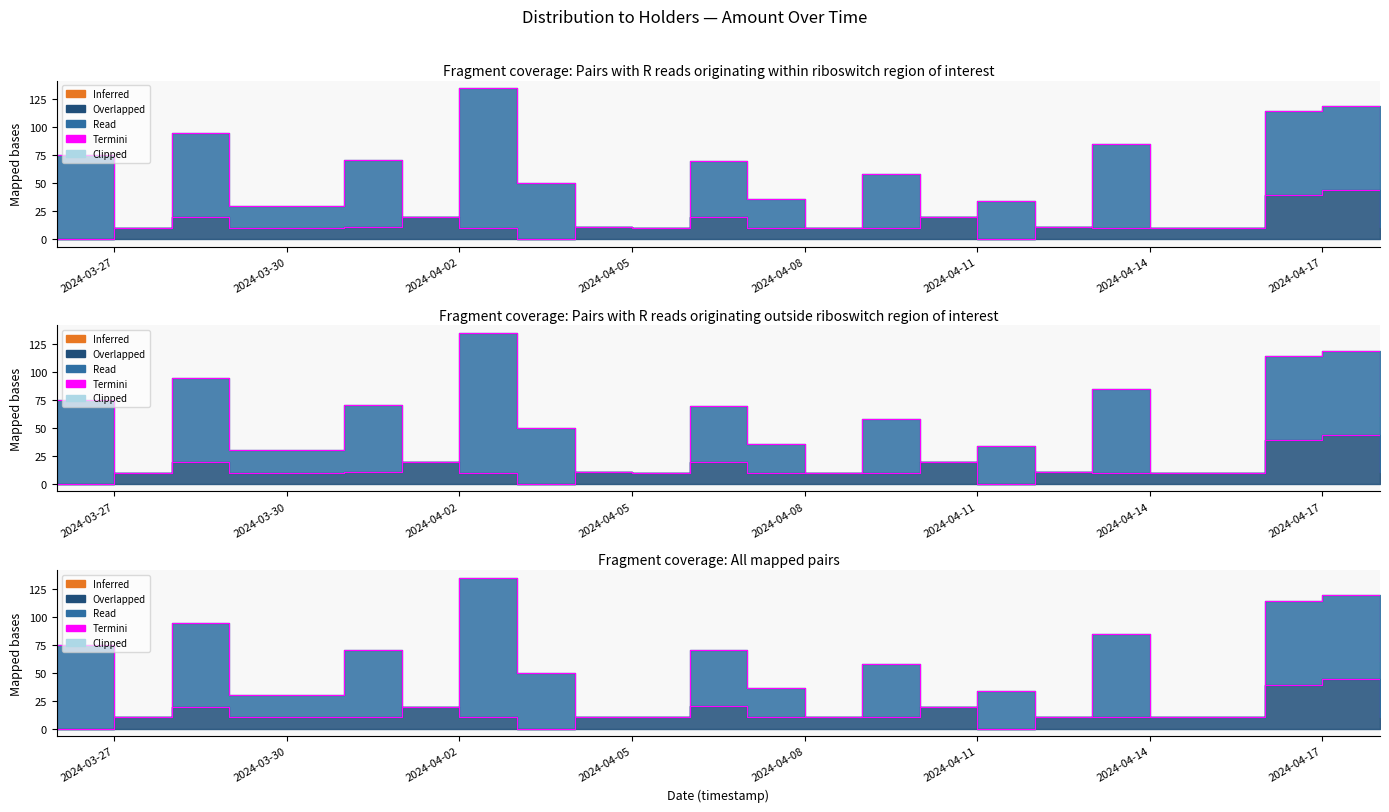

What is the average value?

13.2